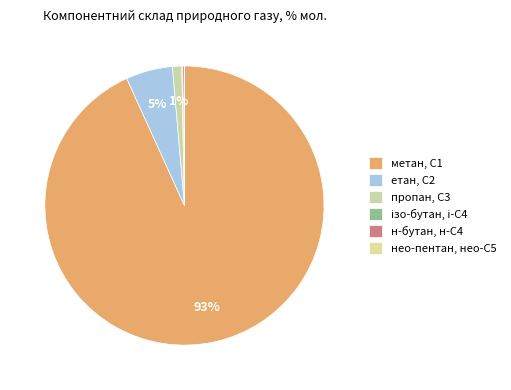

Rank the categories by value from lowest to highest.

нео-пентан, нео-С5, ізо-бутан, і-С4, н-бутан, н-С4, пропан, С3, етан, С2, метан, С1